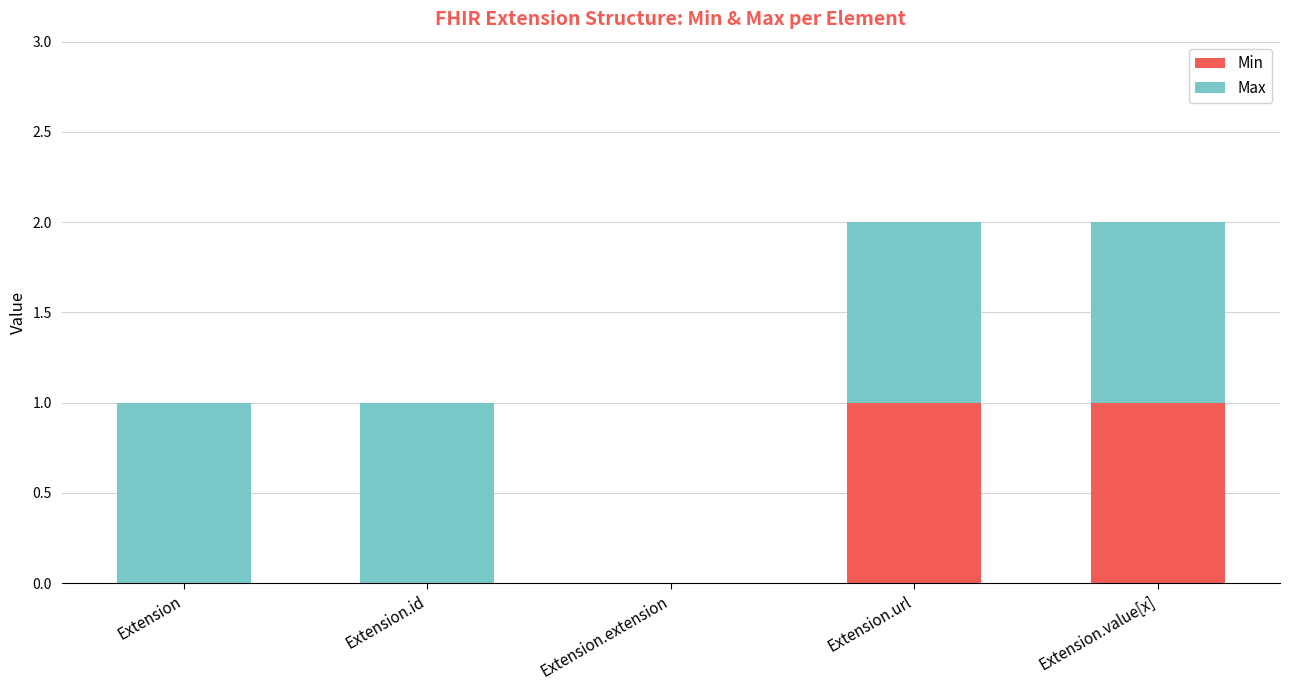

The value of Min at Extension.extension is 0. True or false?

True